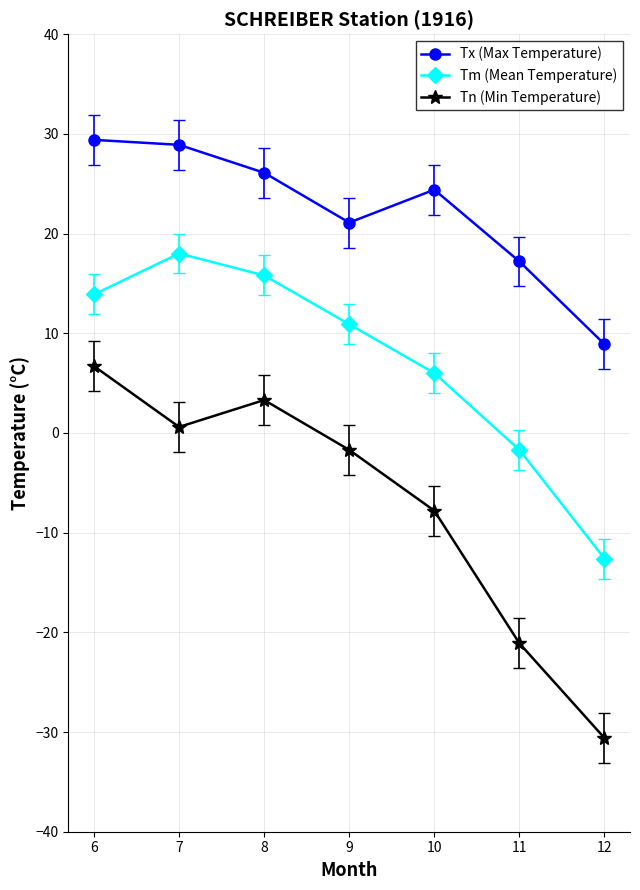

What is the lowest value of the Tm (Mean Temperature) series?

-12.6